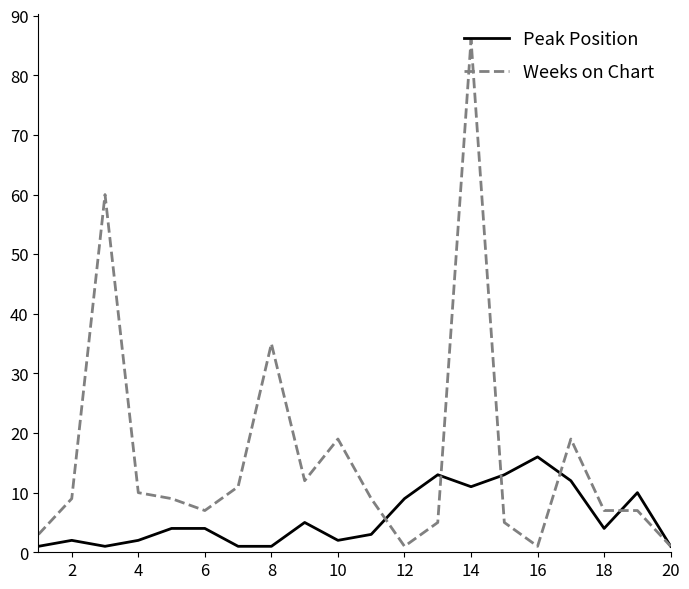

List the series in order of their overall mean, lowest first.

Peak Position, Weeks on Chart